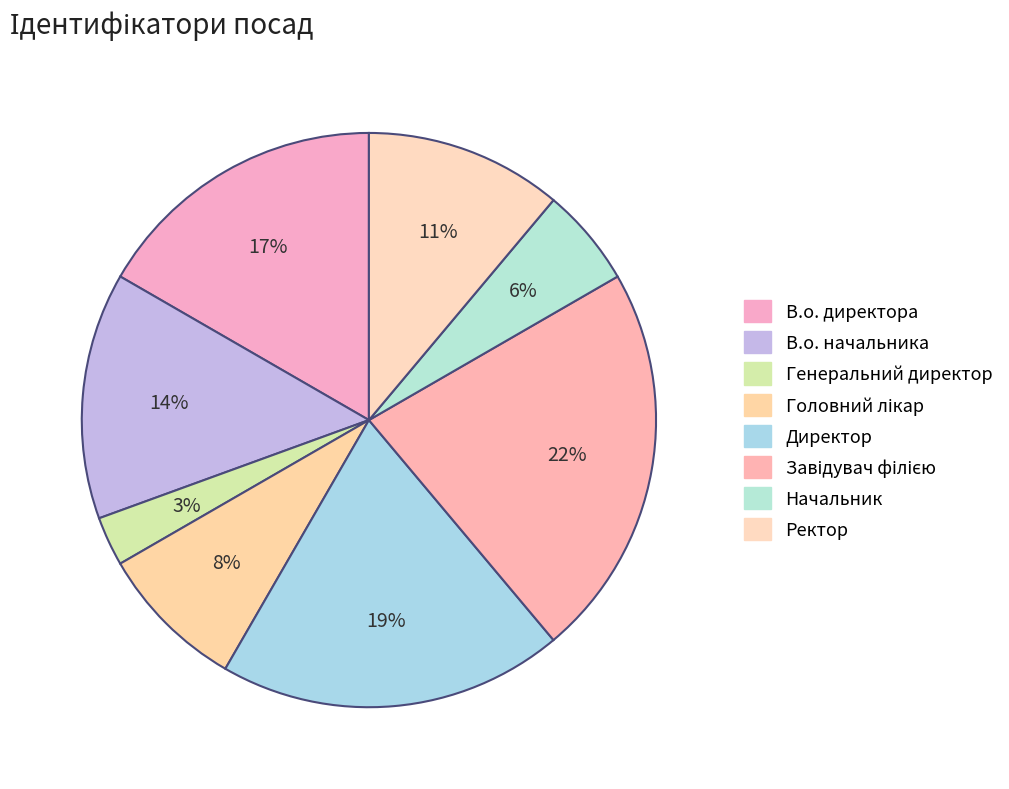

How many slices are in this pie chart?

8